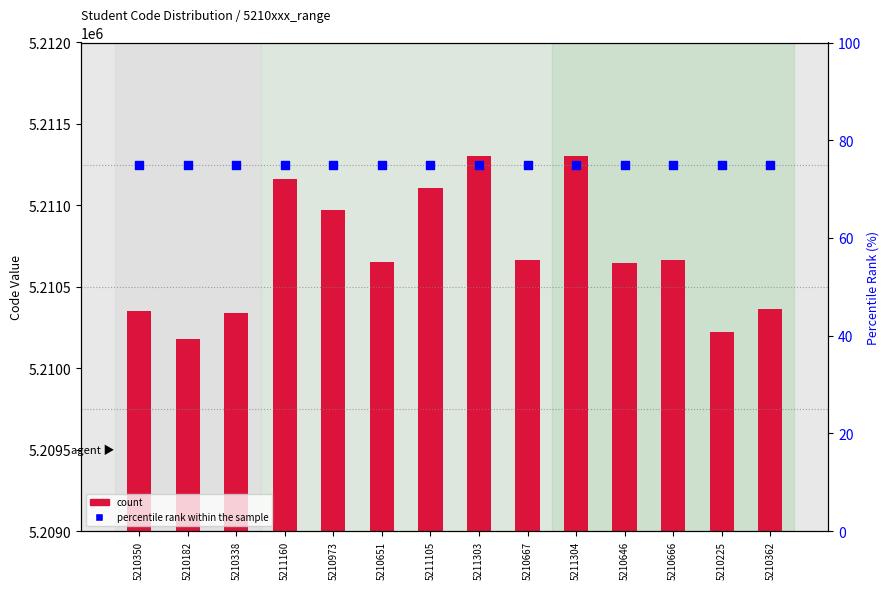

What are all the series names shown in the legend?

count, percentile rank within the sample